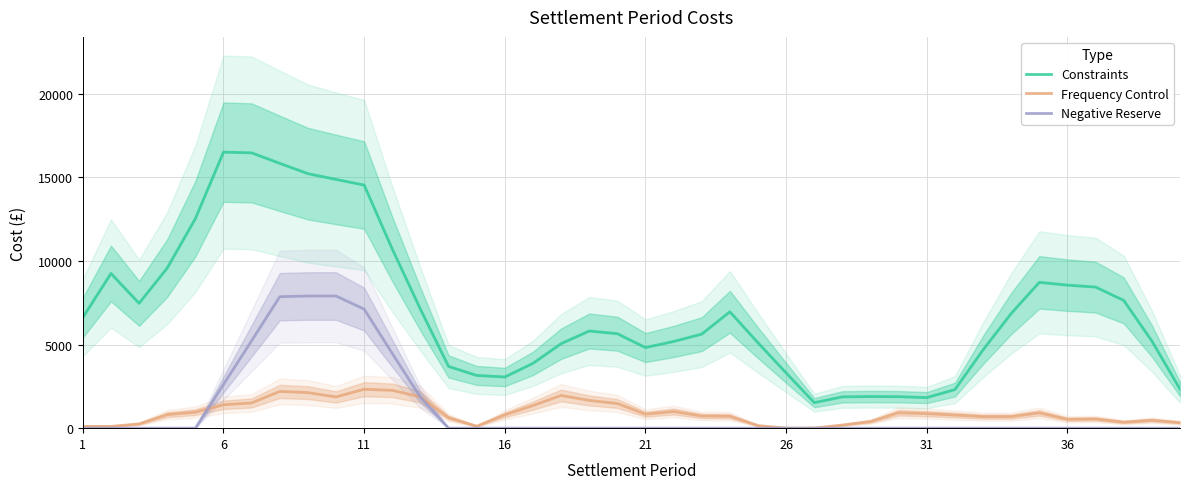

True or false: Frequency Control and Constraints intersect in this chart.

False